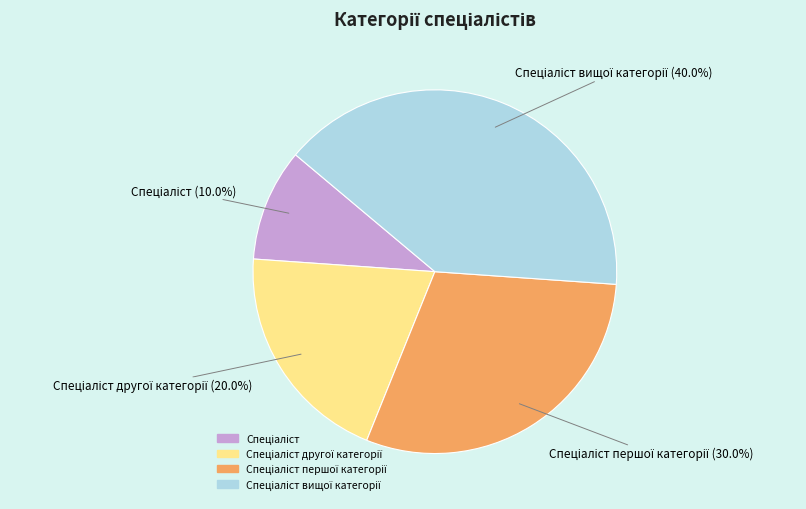

Is there any slice that represents more than half of the pie?

No